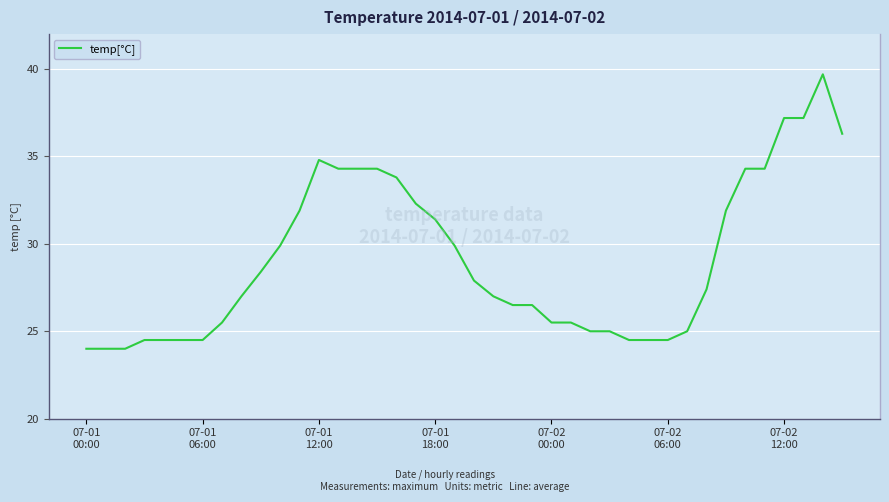

What is the average value?

29.1